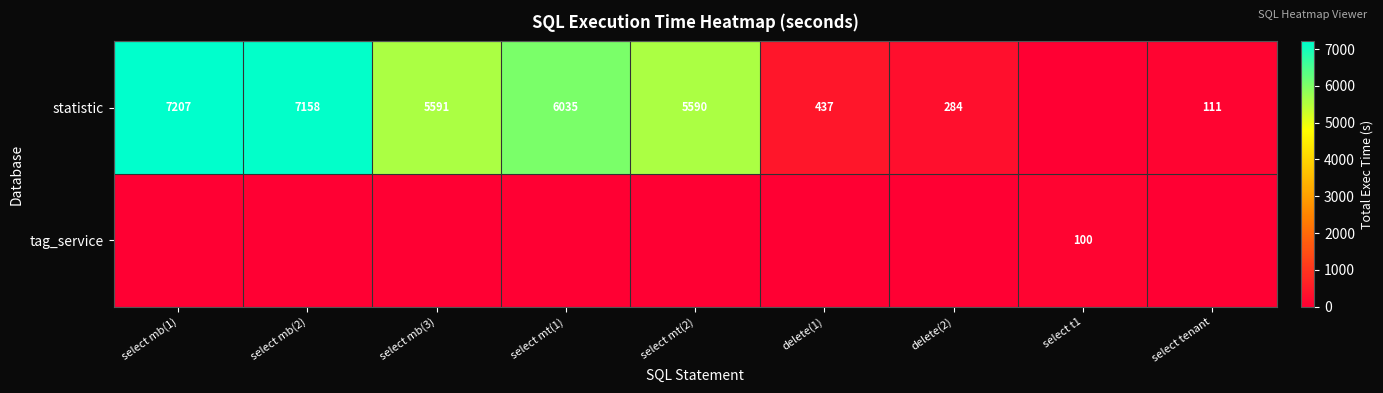

The statistic series shows 111 at select tenant. True or false?

True